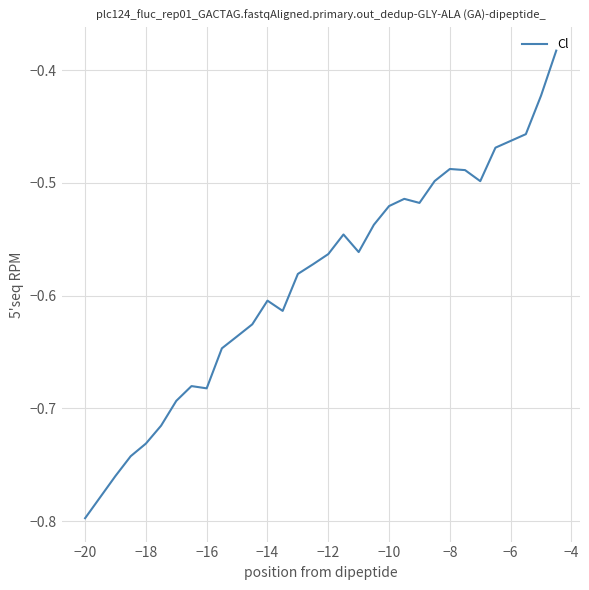

What is the difference between the maximum and minimum values?

0.4